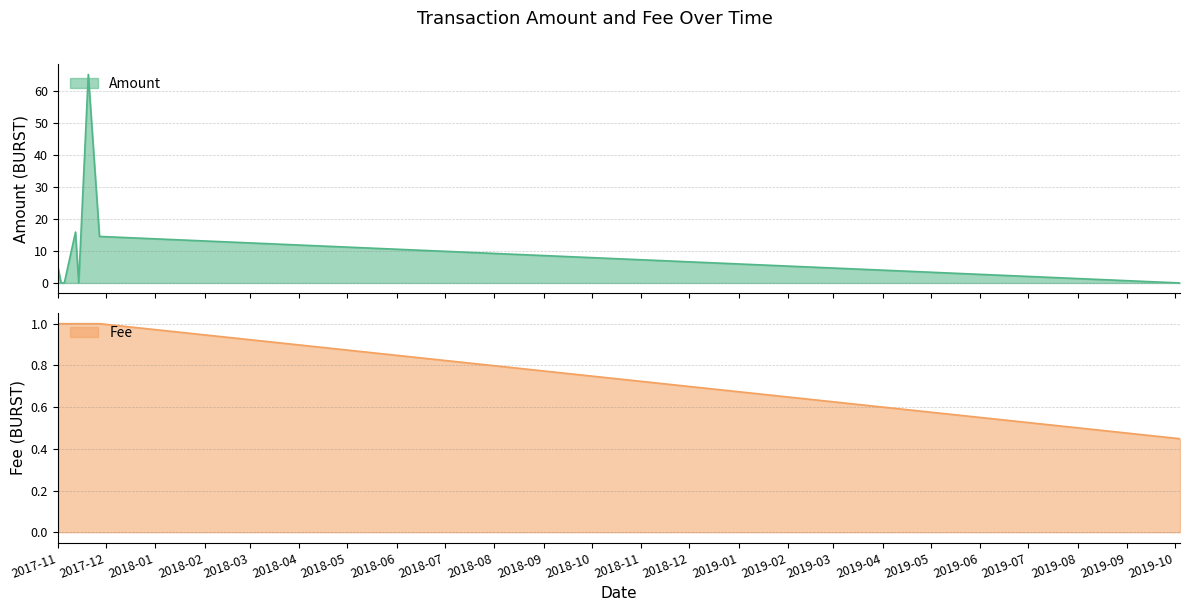

What are all the series names shown in the legend?

Amount, Fee